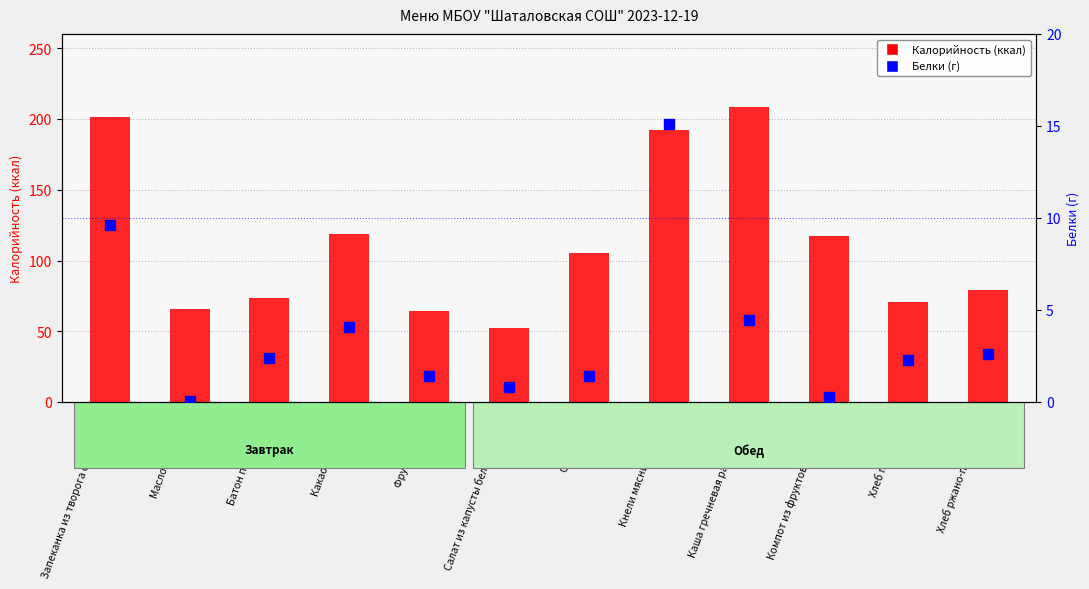

Is the value of Калорийность at Свекольник greater than the value of Белки at Запеканка из творога с повидлом?

Yes